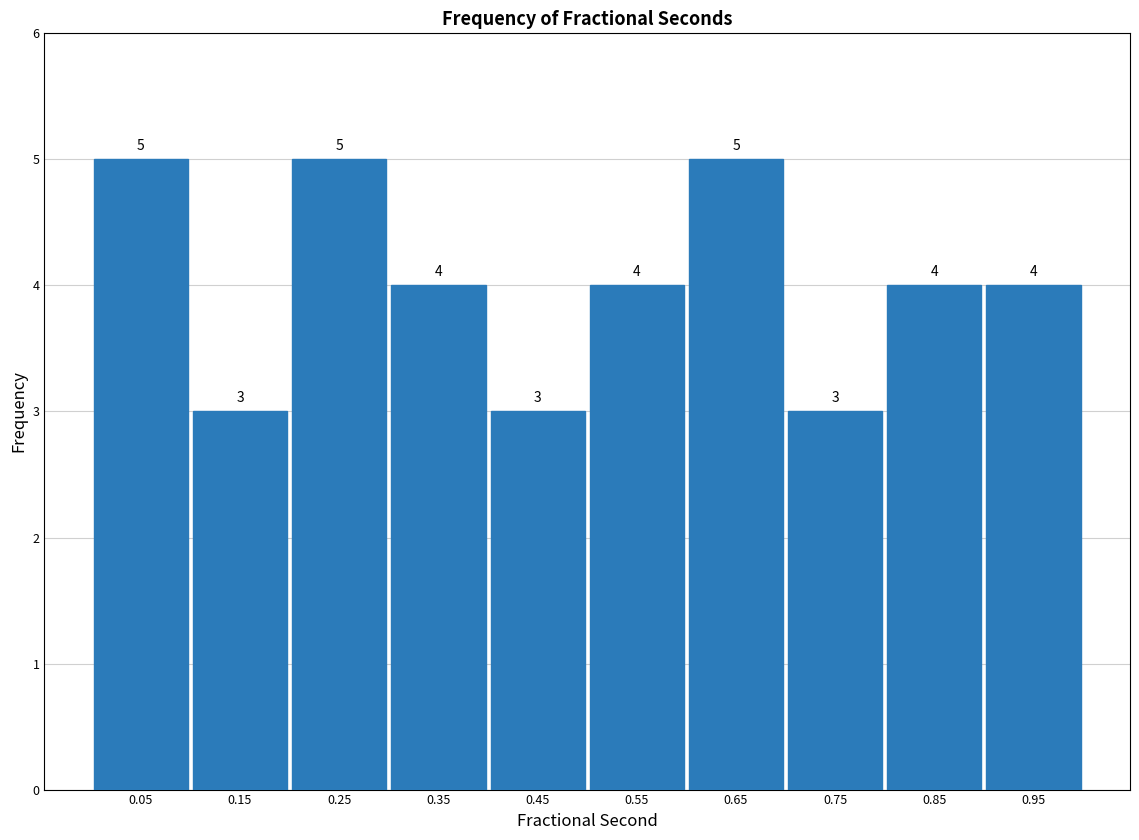

Reading left to right, list every bar in this chart as the range it spans on the x-axis followed by its height.

0.0 to 0.1: 5
0.1 to 0.2: 3
0.2 to 0.3: 5
0.3 to 0.4: 4
0.4 to 0.5: 3
0.5 to 0.6: 4
0.6 to 0.7: 5
0.7 to 0.8: 3
0.8 to 0.9: 4
0.9 to 1.0: 4